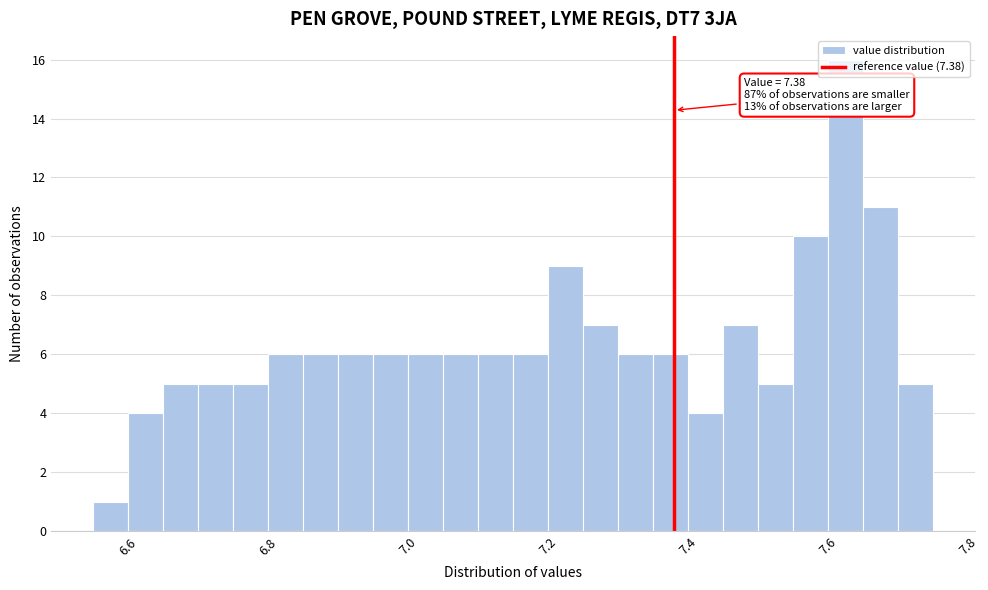

Around what value on the x-axis is the tallest bar? Give the approximate position of its centre, as read against the axis.

7.62